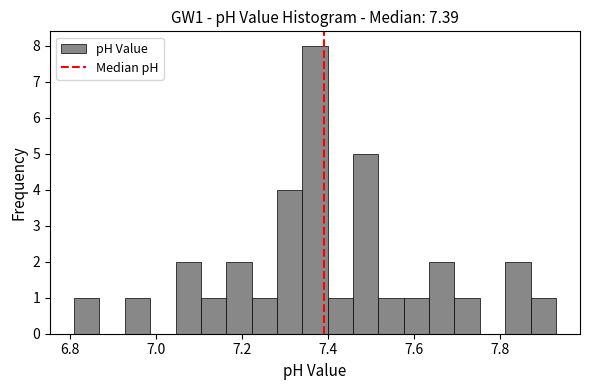

Read against the x-axis, roughly where is the centre of the tallest bar?

7.38